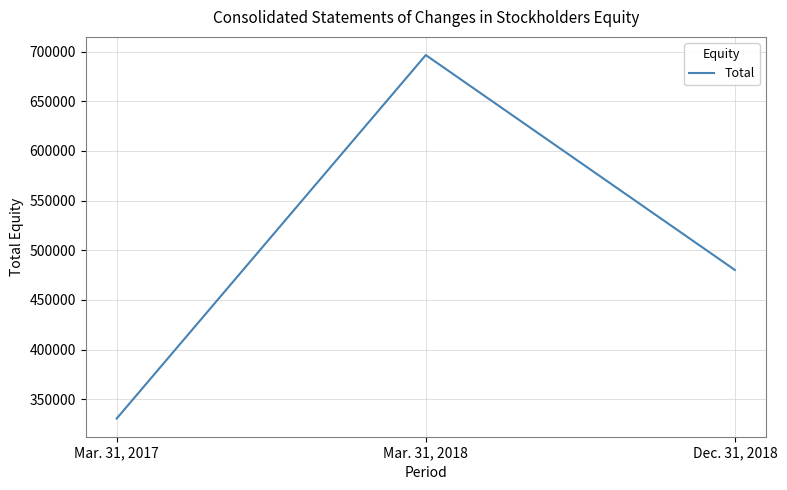

True or false: the data shows 696583 at Mar. 31, 2018.

True